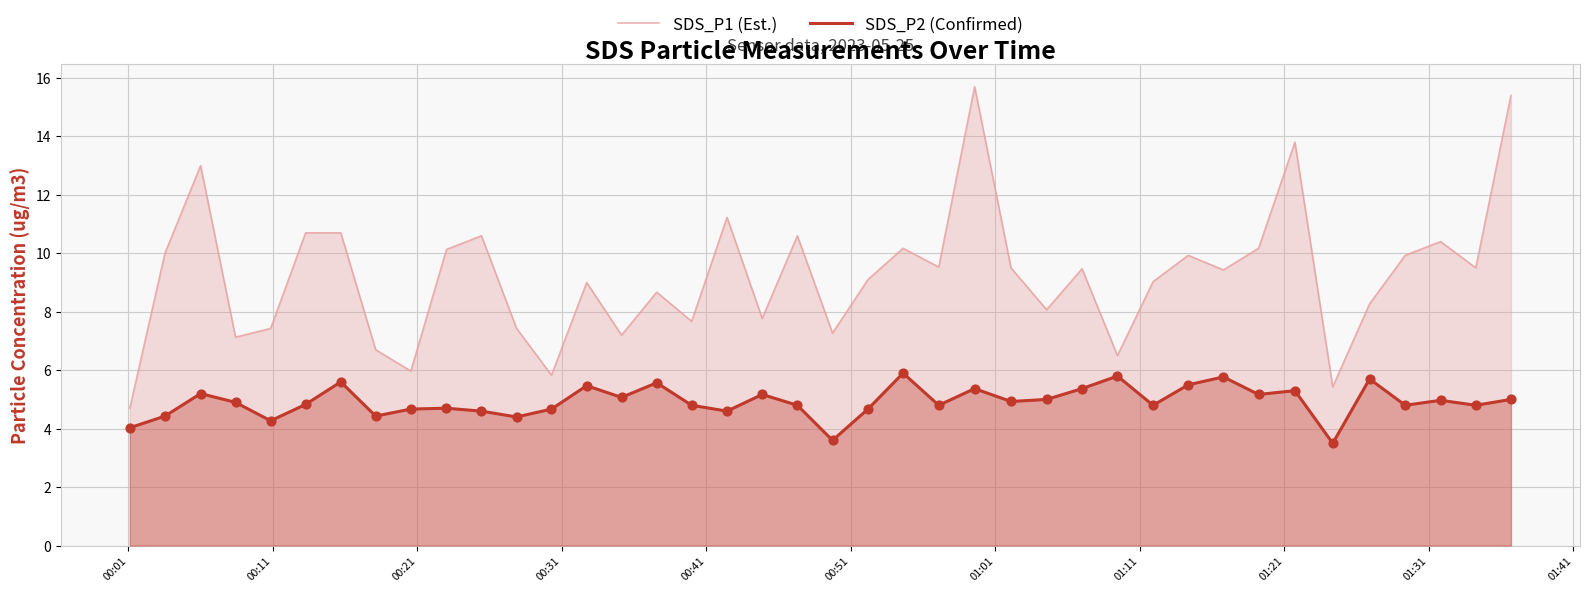

What are all the series names shown in the legend?

SDS_P1 (Est.), SDS_P2 (Confirmed)